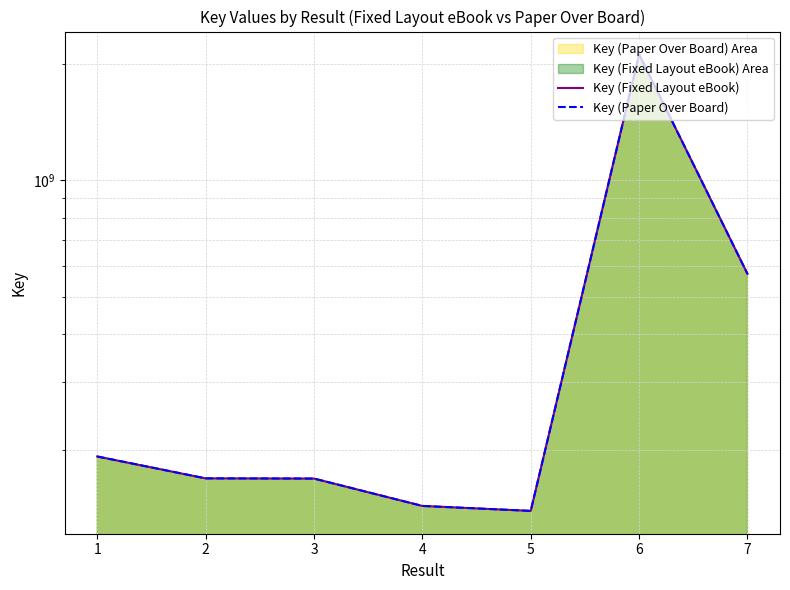

The value of Key (Fixed Layout eBook) at 6 is 2117220366. True or false?

True